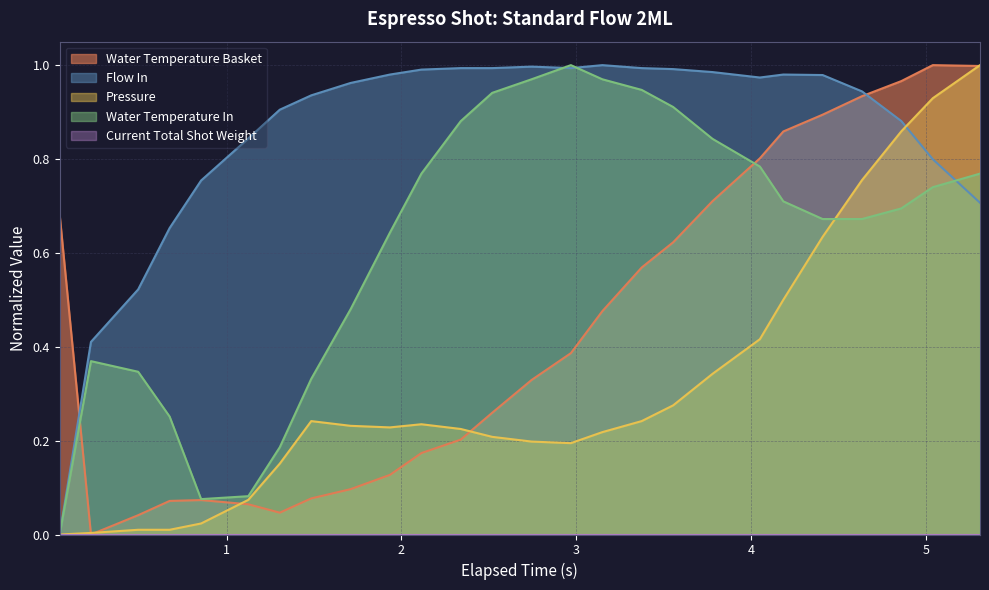

Which series has the widest spread of values?

water_temperature_basket